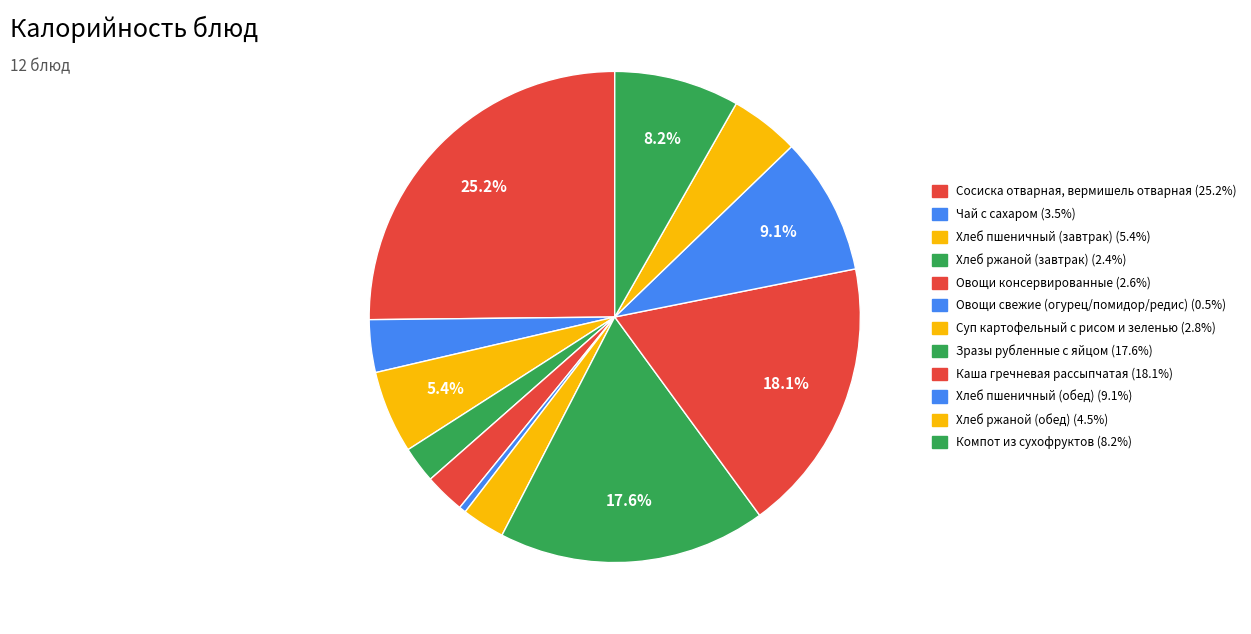

Do Чай с сахаром and Хлеб пшеничный (обед) together represent more than half of the pie?

No